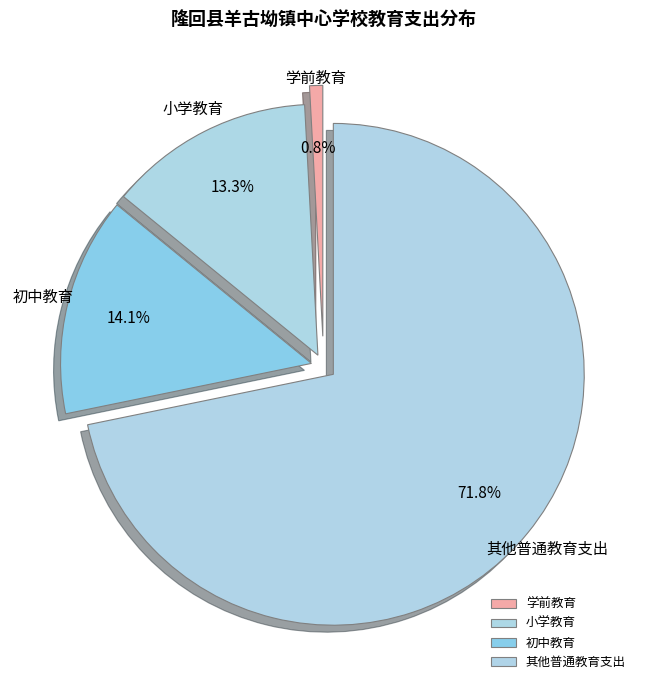

What percentage is the 初中教育 slice, to the nearest percent?

14%